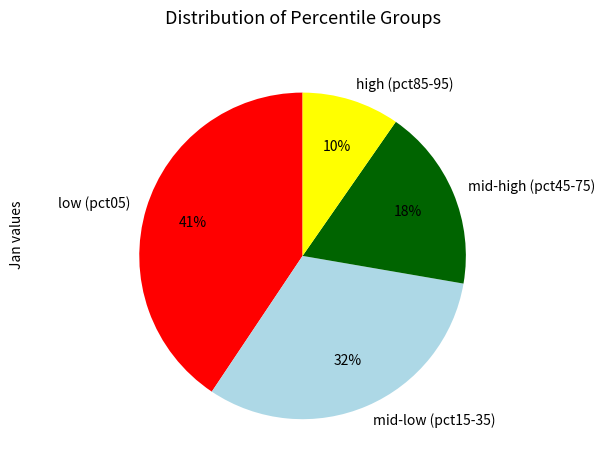

Count the number of slices in the pie.

4